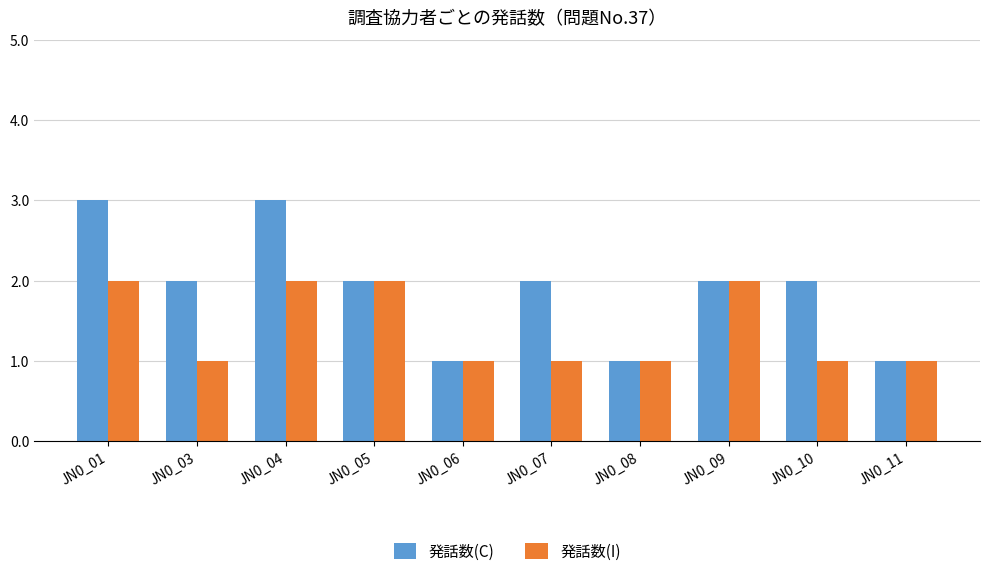

True or false: 発話数(C) has a value of 0 at JN0_06.

False